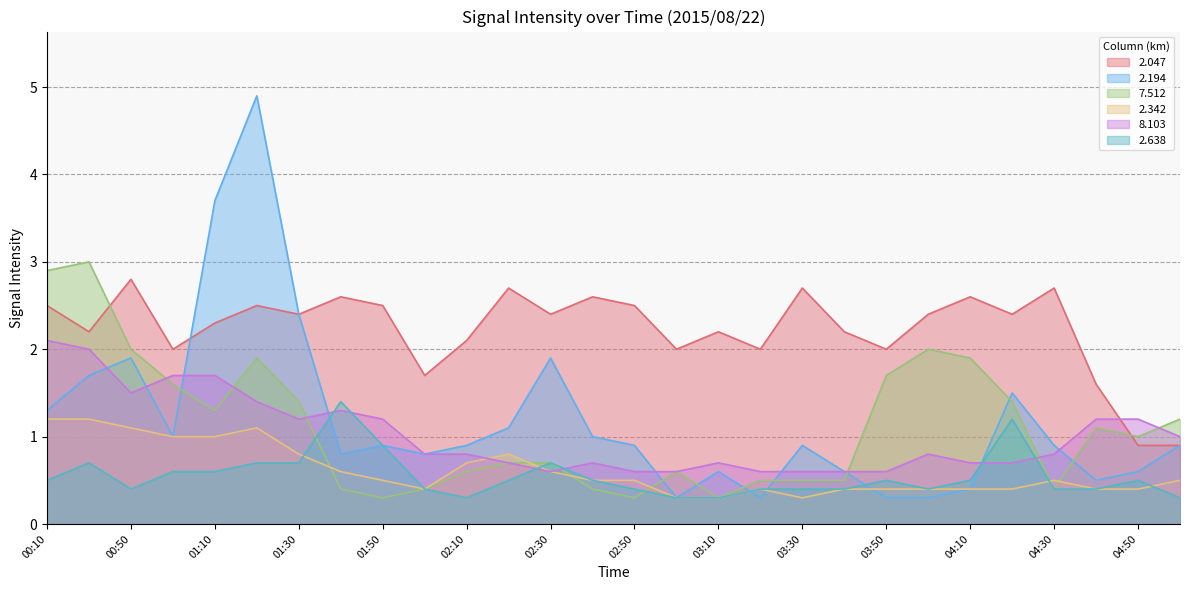

Which series has the largest range (max minus min)?

2.194